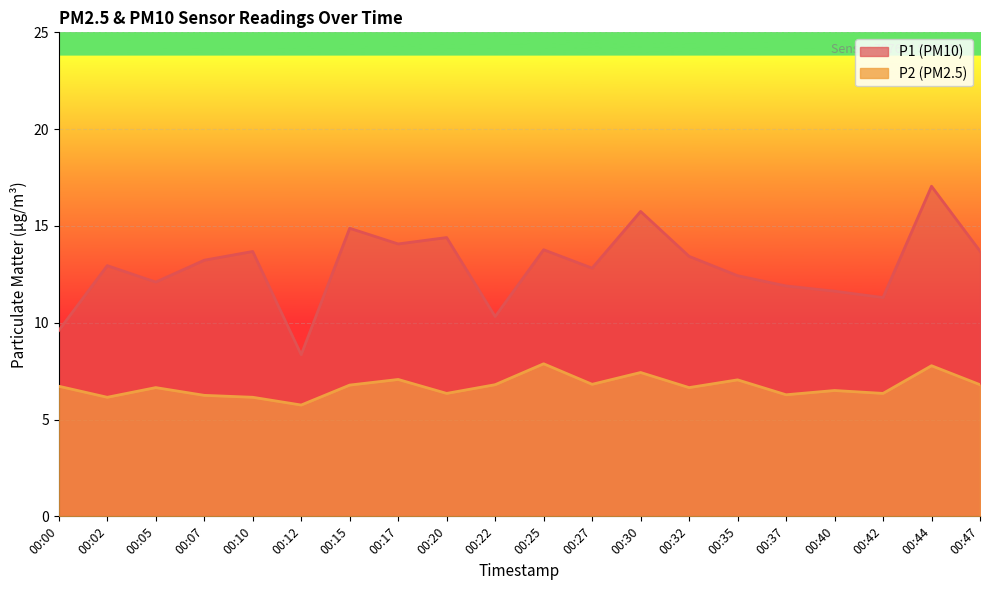

What is the value of the P1 point at the 8th from the left?

14.1